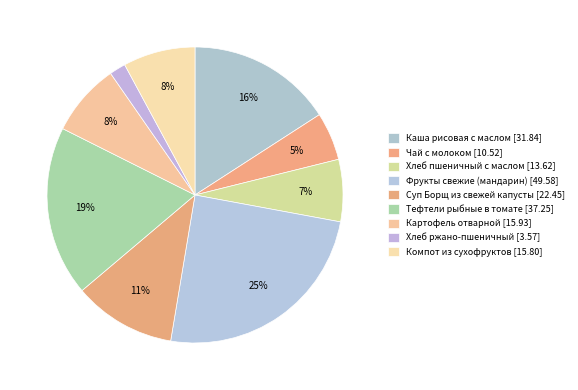

How many slices are in this pie chart?

9